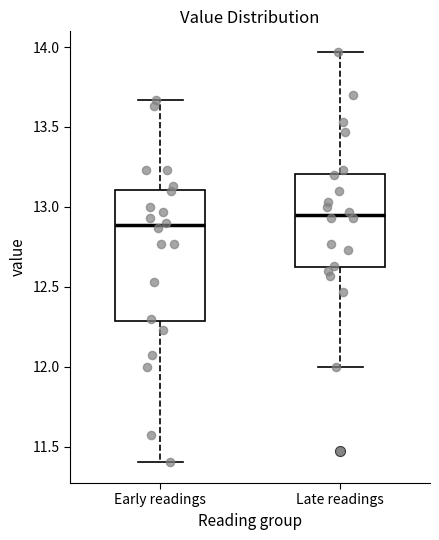

Where does the median line of the box for Early readings sit on the y-axis? The values are not printed on the chart, so give them approximately, as read against the axis.

12.90